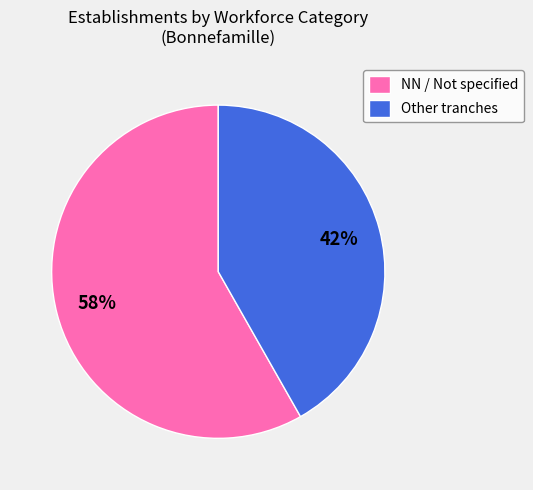

Do NN / Not specified and Other tranches together represent more than half of the pie?

Yes